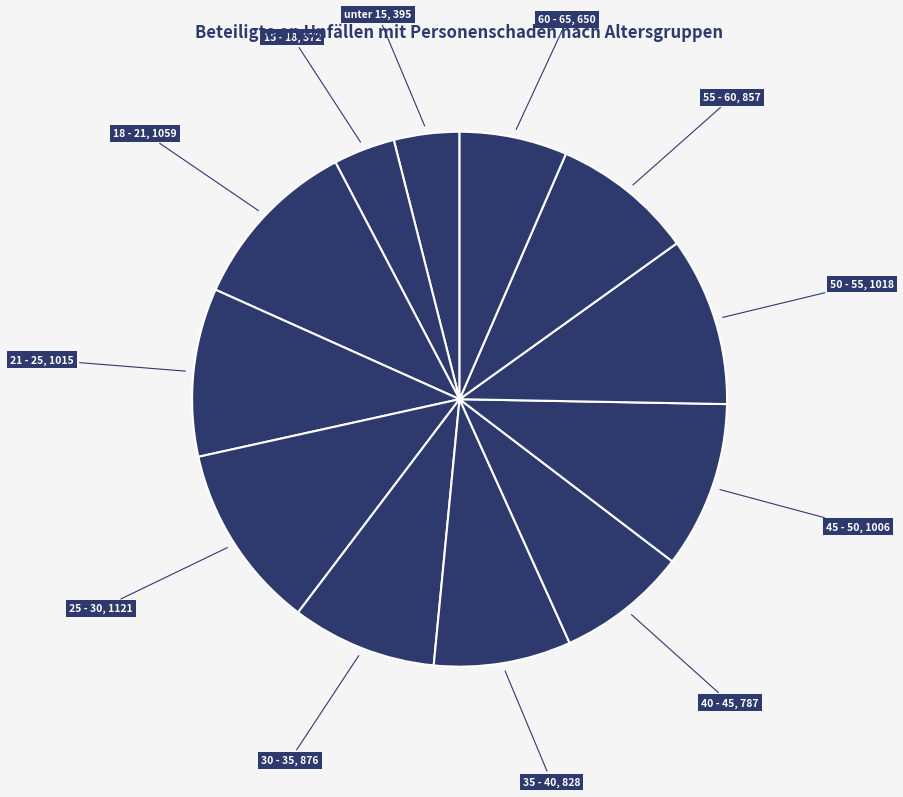

Count the number of slices in the pie.

12